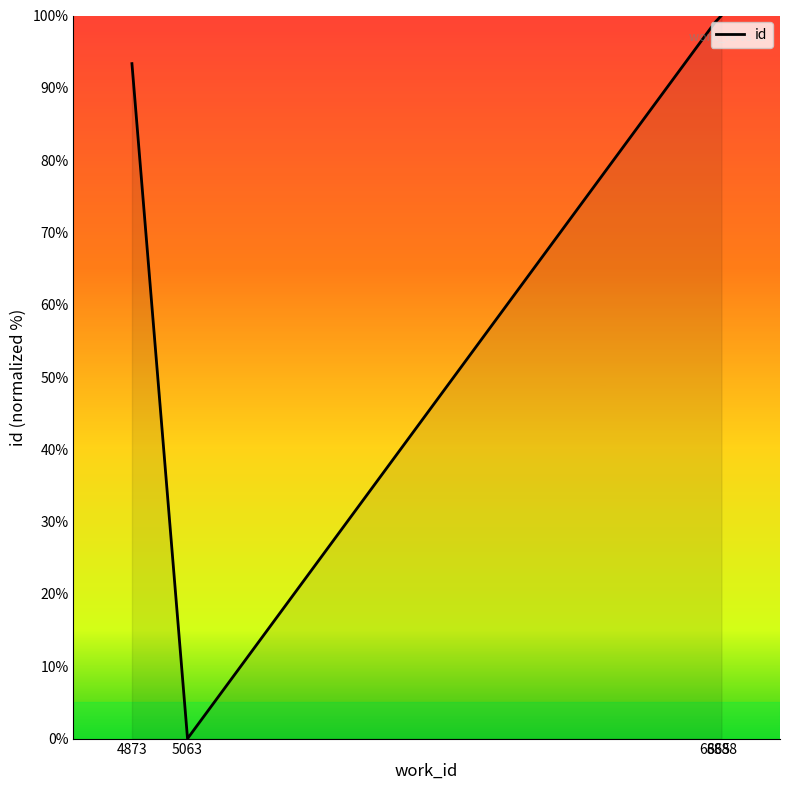

Reading left to right, what are all the values shown in this chart?

4873=93.3	5063=0.0	6865=99.0	6888=100.0